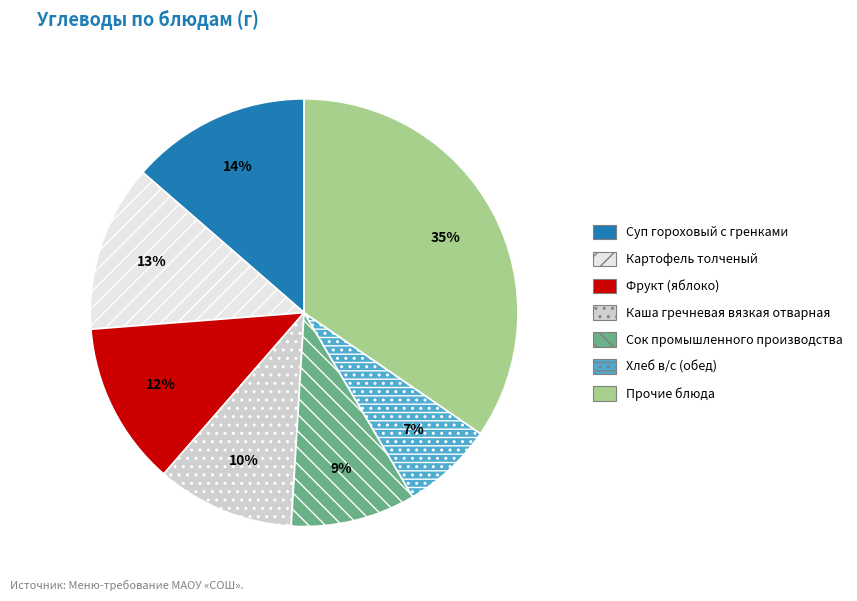

Is the sum of Картофель толченый and Суп гороховый с гренками greater than half?

No